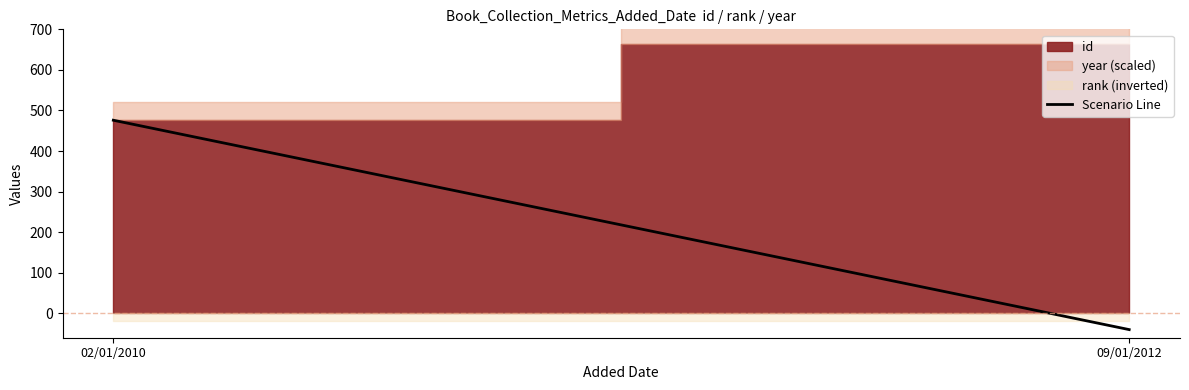

The value at 02/01/2010 is 244. True or false?

False